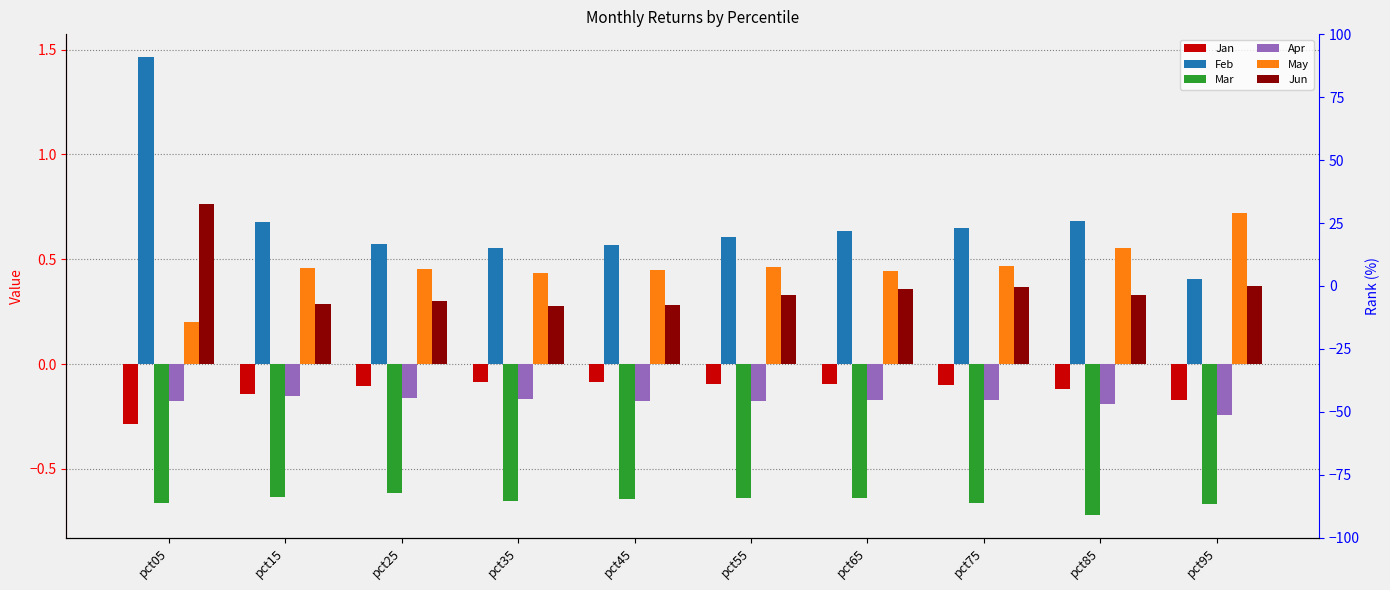

Between pct25 and pct45, which series saw the biggest shift?

Mar